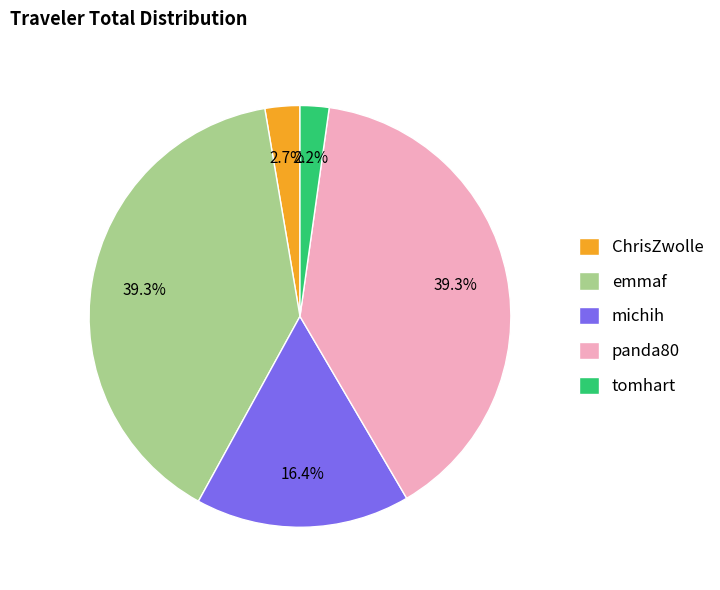

What percentage do michih and panda80 together represent?

55.8%